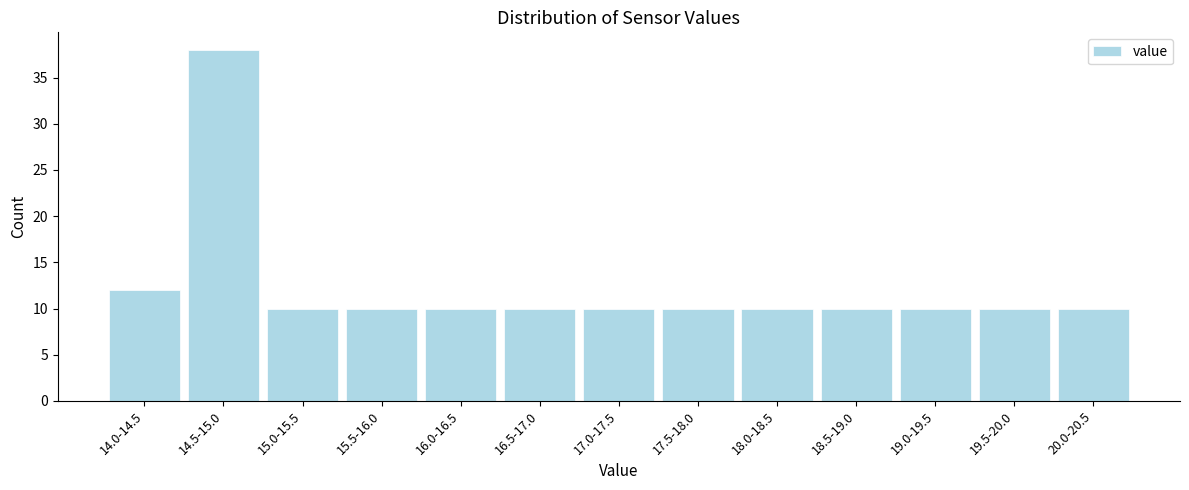

Reading left to right, transcribe all the data shown in this chart.

14.0-14.5=12	14.5-15.0=38	15.0-15.5=10	15.5-16.0=10	16.0-16.5=10	16.5-17.0=10	17.0-17.5=10	17.5-18.0=10	18.0-18.5=10	18.5-19.0=10	19.0-19.5=10	19.5-20.0=10	20.0-20.5=10